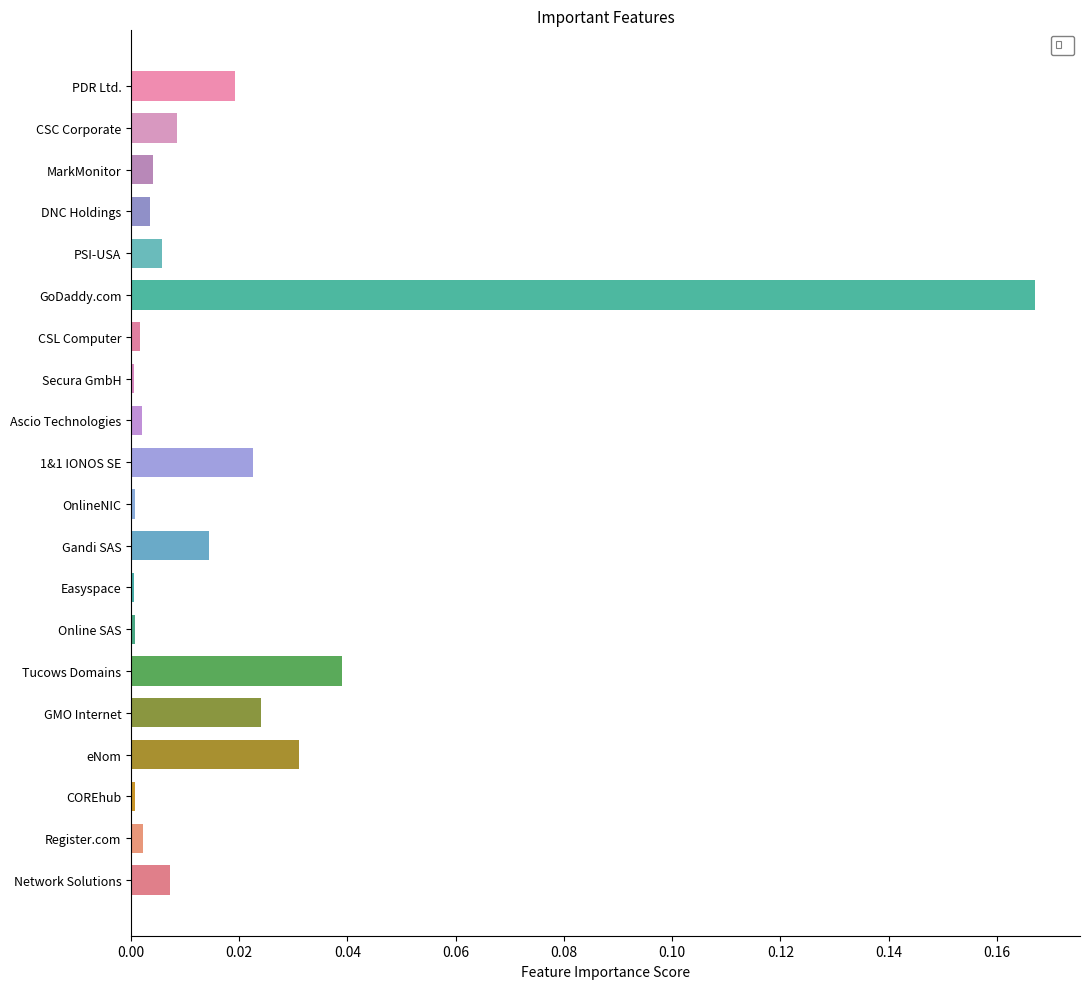

Are the bars horizontal?

Yes